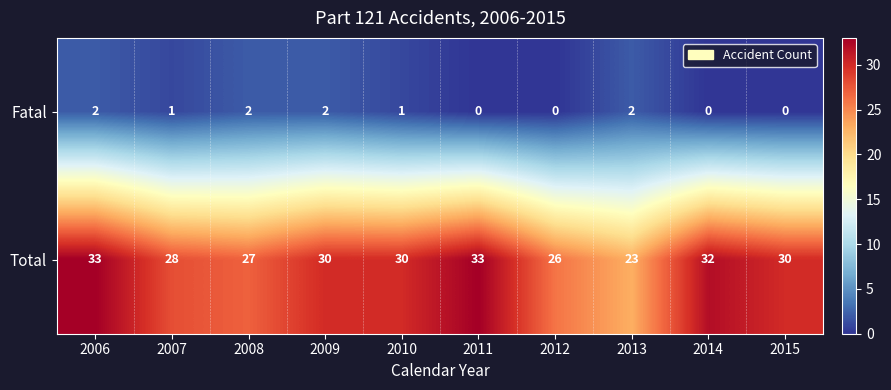

Between 2009 and 2010, which series saw the biggest shift?

Fatal